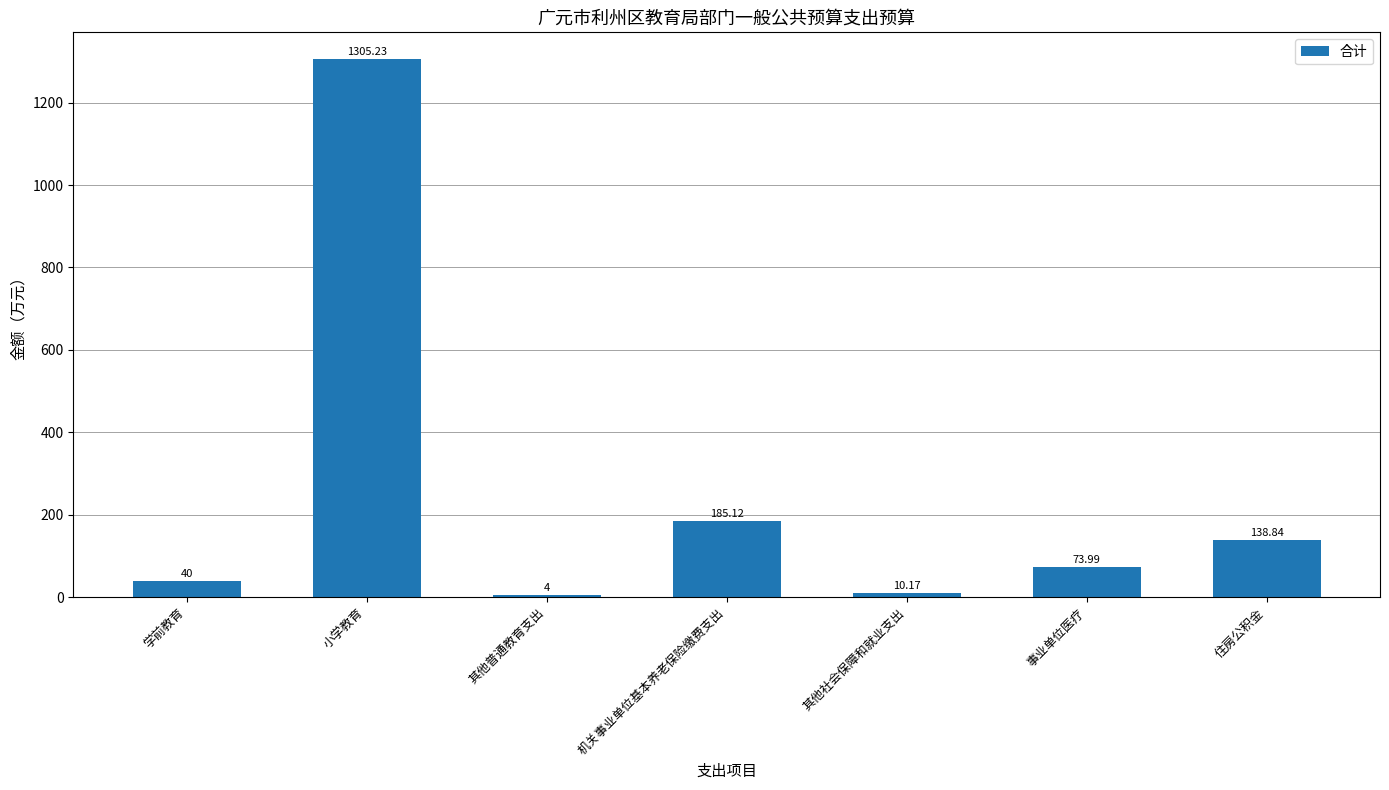

Which label corresponds to the largest value in the chart?

小学教育